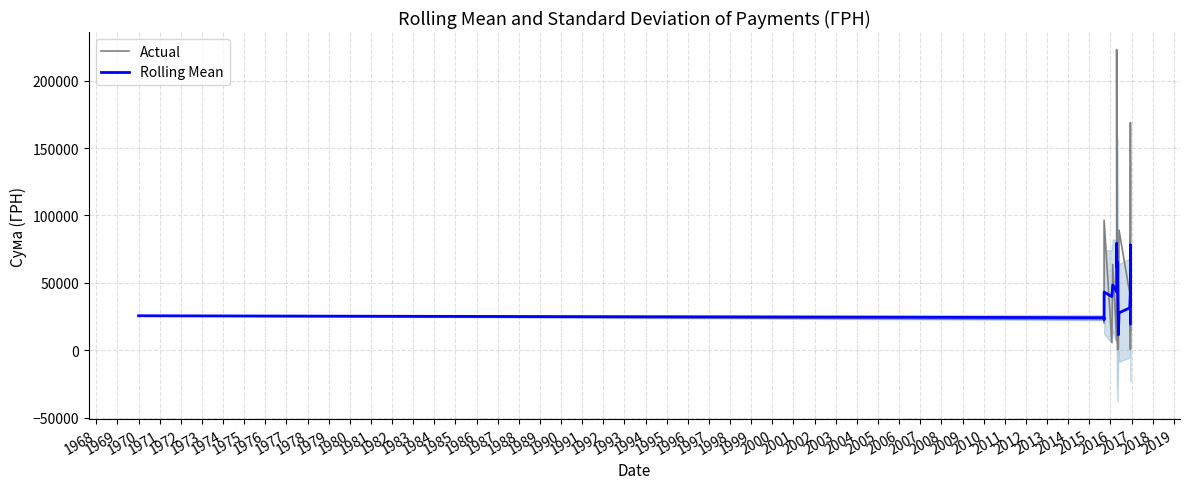

How many categories are shown in the chart?

24